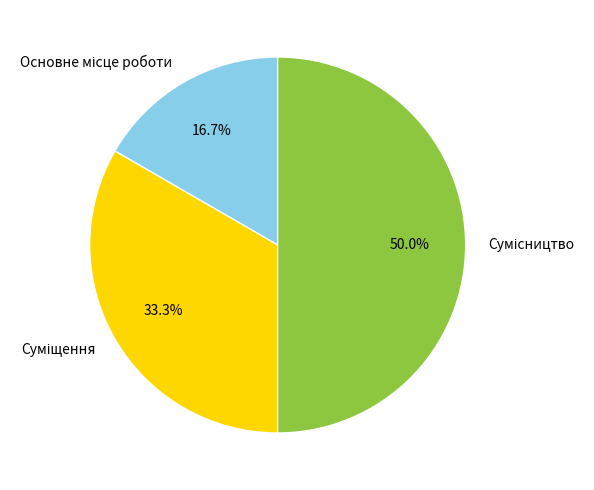

Combined, what portion of the pie is Сумісництво and Основне місце роботи?

66.7%